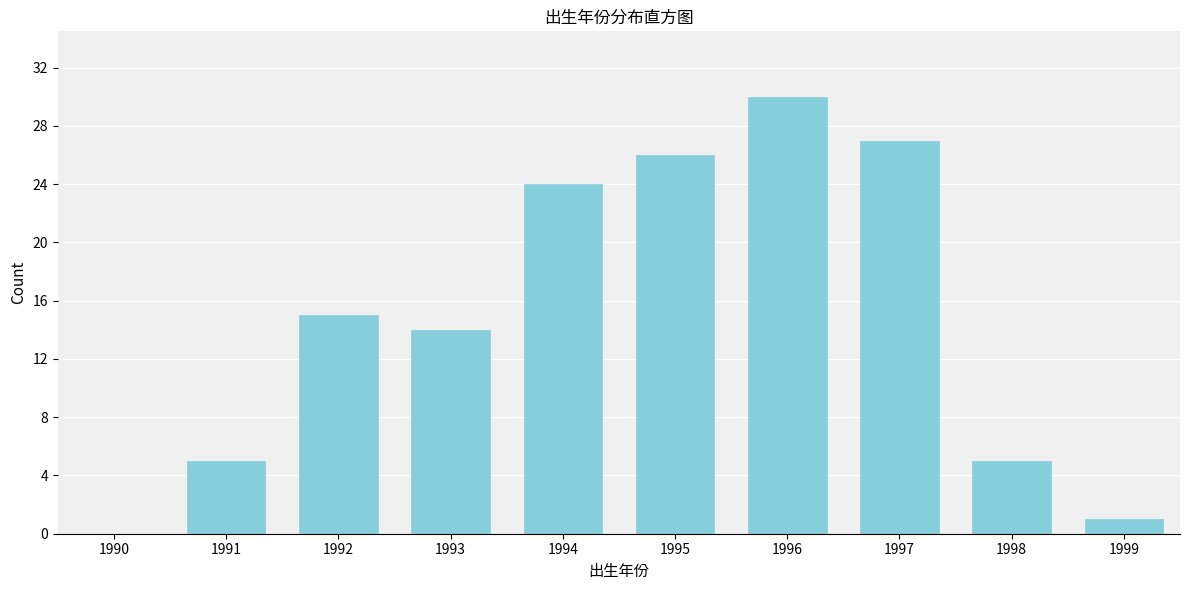

Reading left to right, list all the values displayed in this chart.

1990=0	1991=5	1992=15	1993=14	1994=24	1995=26	1996=30	1997=27	1998=5	1999=1